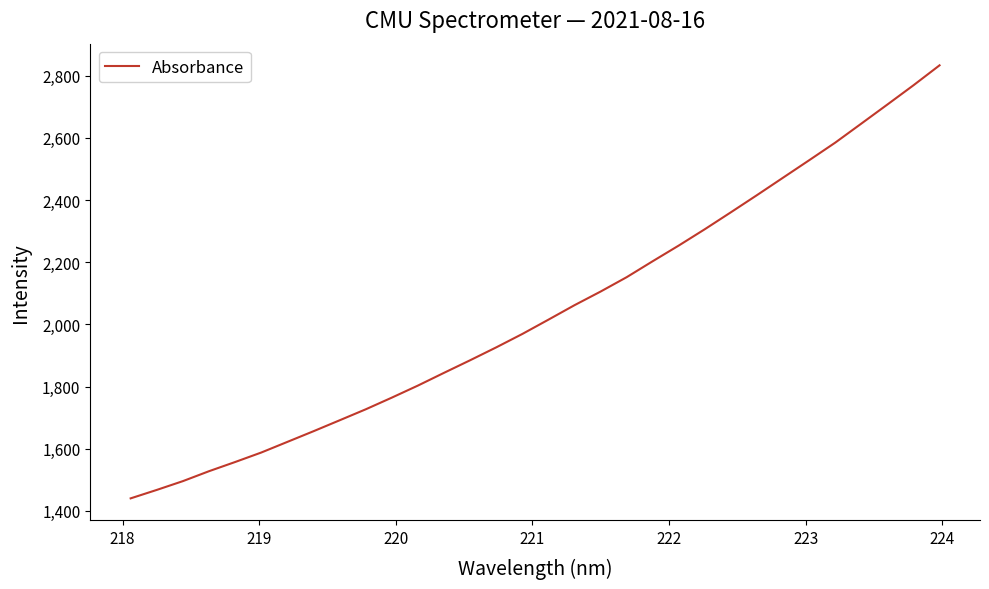

What is the greatest value displayed?

2833.4